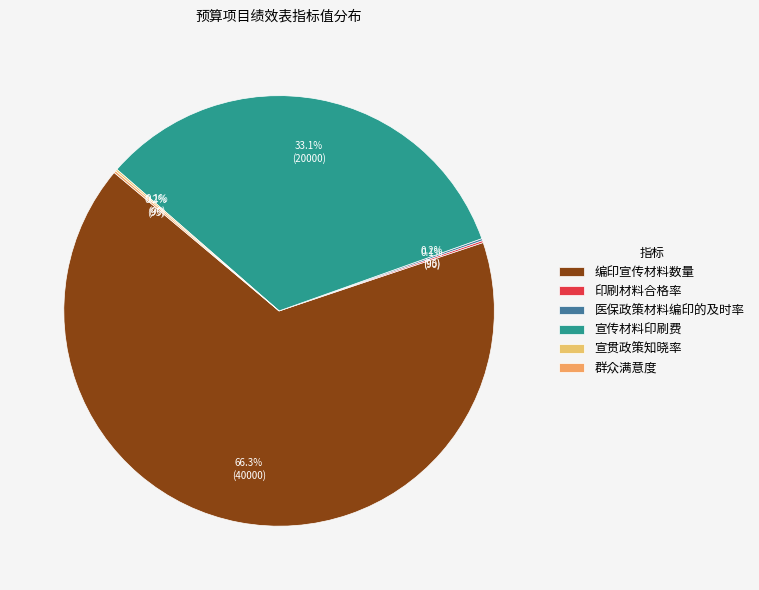

Is it true that 印刷材料合格率 is 0% of the pie?

True